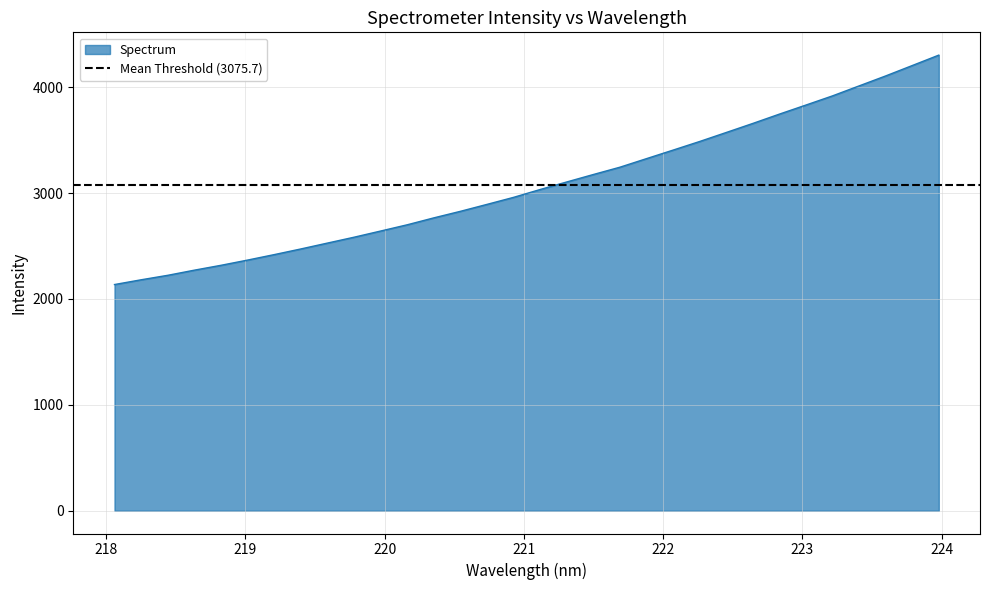

What is the difference between the second highest and second lowest values?

2023.6